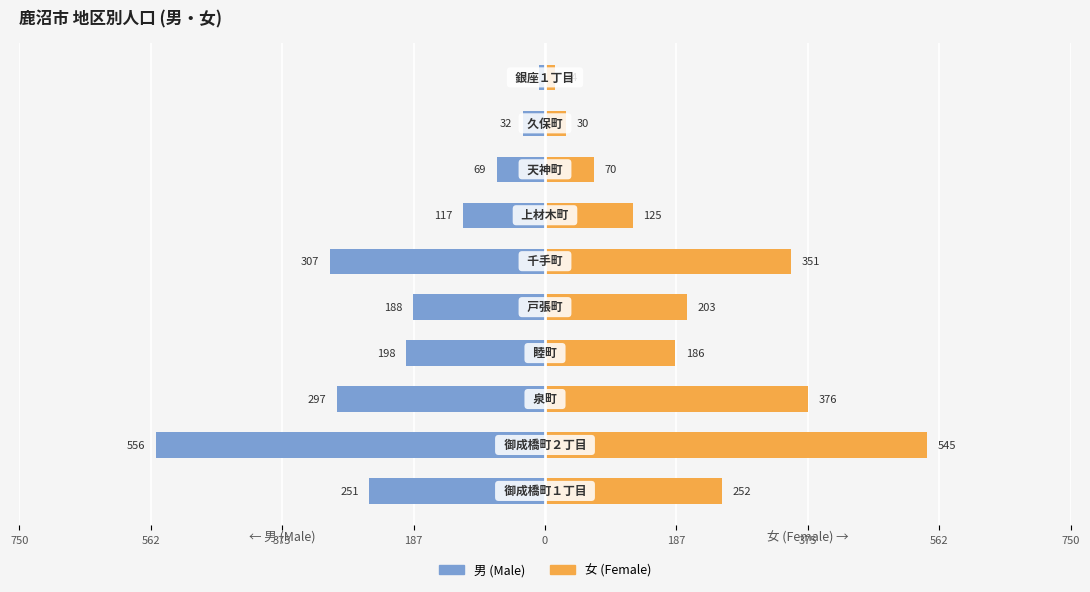

Is the value of 男 at 187 greater than the value of 女 at 9?

No